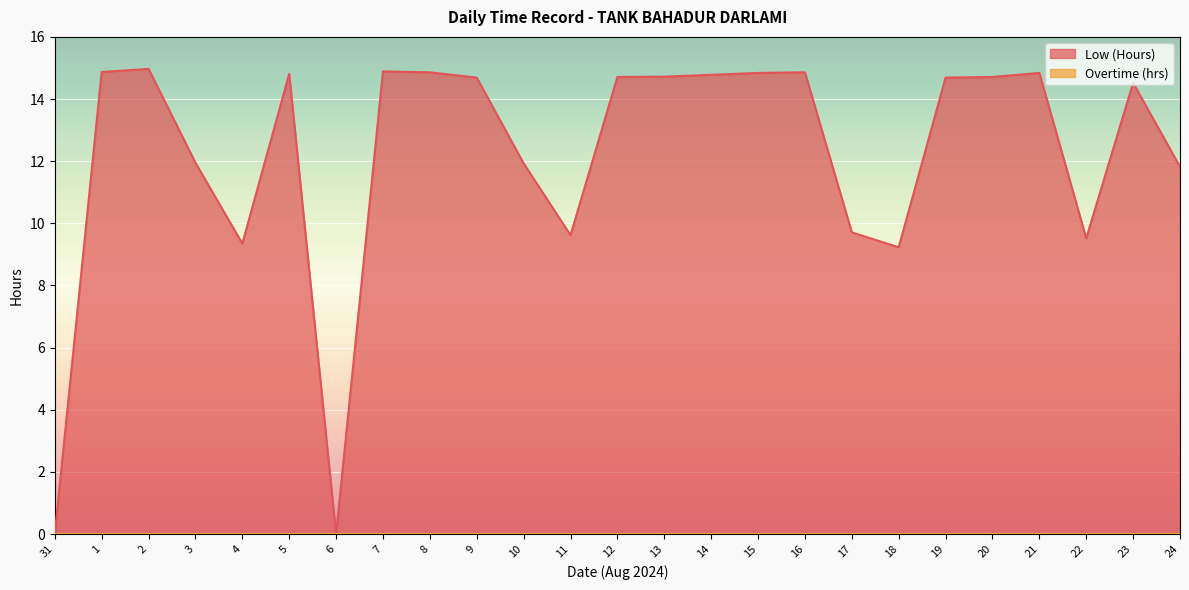

Which has a higher value, 19 or 2?

2